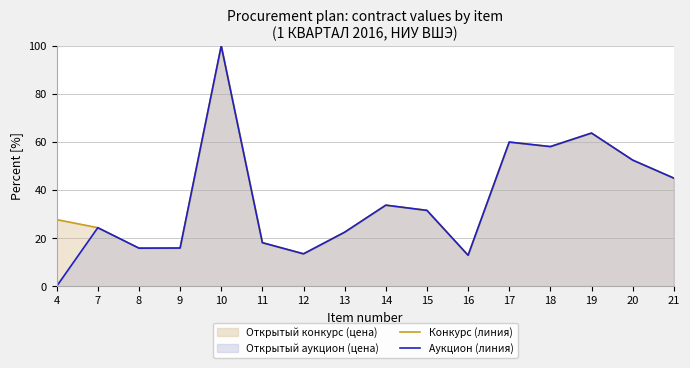

The value of Конкурс (линия) at 17 is 107.1. True or false?

False